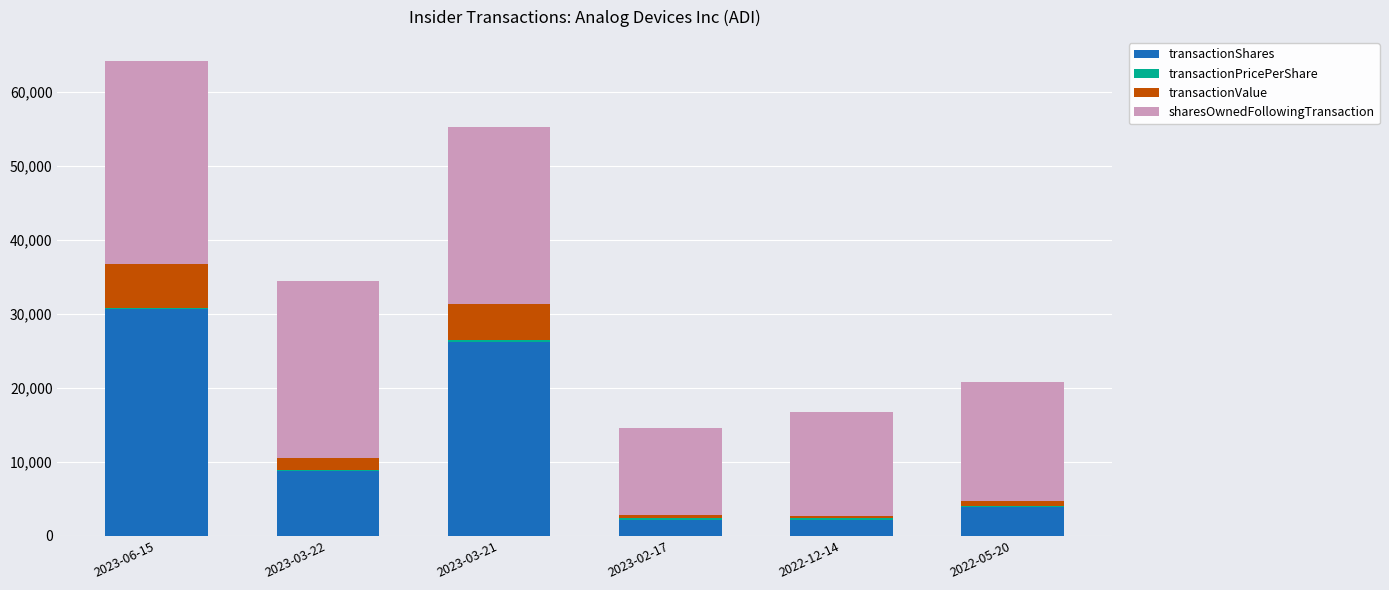

At which category is the sum across all series the highest?

2023-06-15